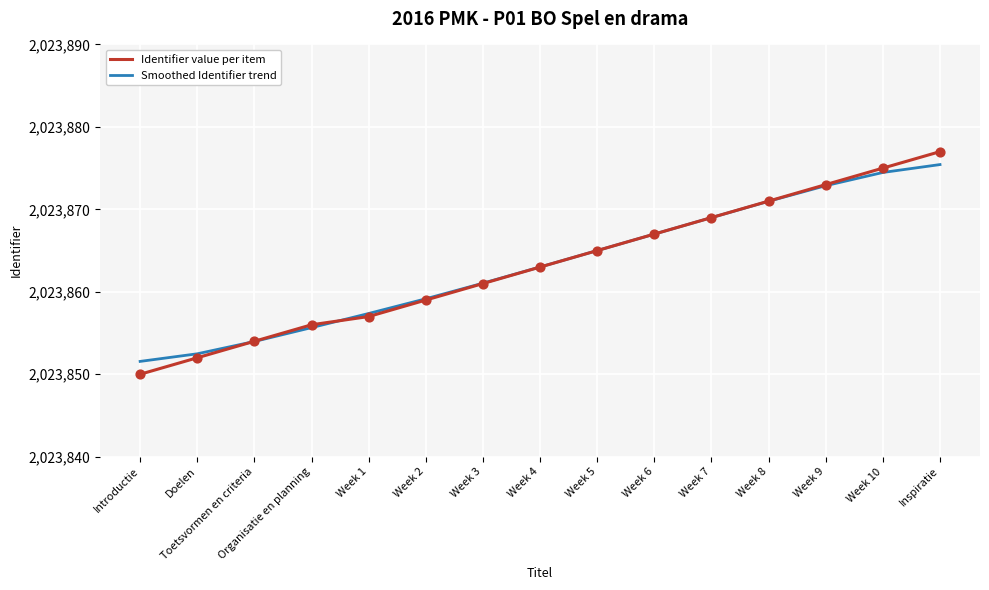

Is the value of Smoothed Identifier trend at Week 7 greater than the value of Identifier value per item at Week 4?

Yes